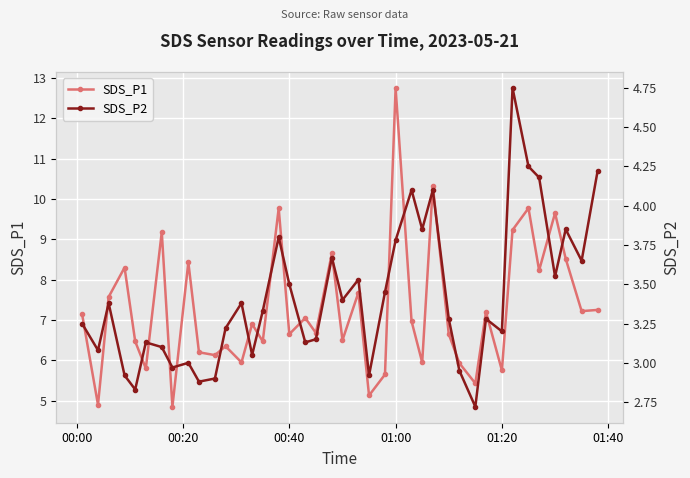

Reading left to right, list all the values displayed in this chart.

SDS_P1: 7.2	4.9	7.6	8.3	6.5	5.8	9.2	4.8	8.4	6.2	6.1	6.3	6.0	6.9	6.5	9.8	6.7	7.0	6.7	8.7	6.5	7.7	5.1	5.7	12.8	7.0	6.0	10.3	6.7	5.9	5.4	7.2	5.8	9.2	9.8	8.2	9.7	8.5	7.2	7.2
SDS_P2: 3.2	3.1	3.4	2.9	2.8	3.1	3.1	3.0	3.0	2.9	2.9	3.2	3.4	3.0	3.3	3.8	3.5	3.1	3.1	3.7	3.4	3.5	2.9	3.5	3.8	4.1	3.9	4.1	3.3	3.0	2.7	3.3	3.2	4.8	4.2	4.2	3.5	3.9	3.6	4.2